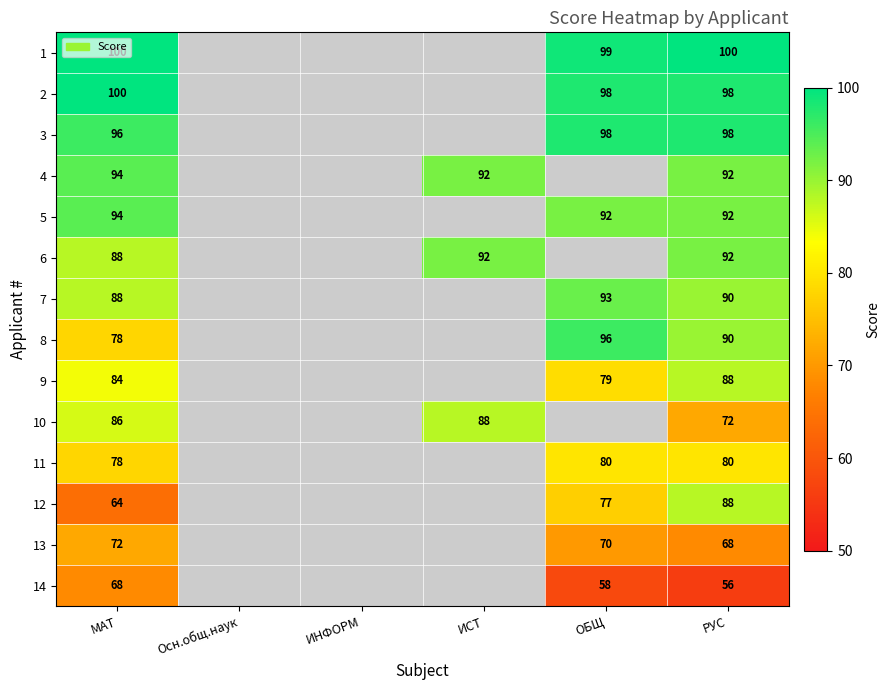

How many data points does each series have?

6